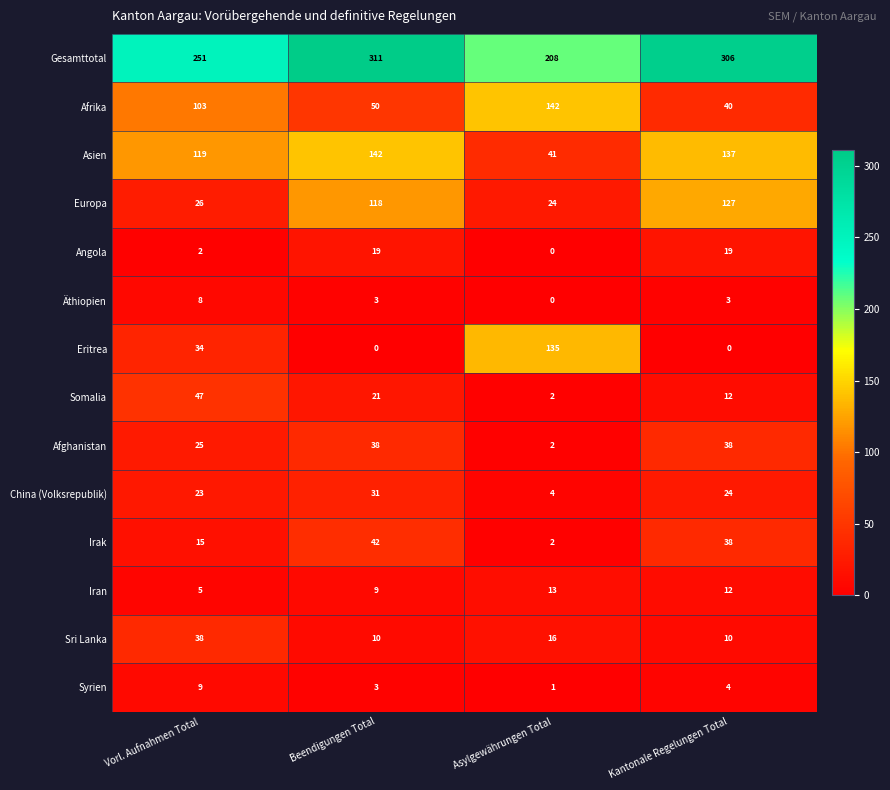

List the labels in order of Europa value, smallest first.

Asylgewährungen Total, Vorl. Aufnahmen Total, Beendigungen Total, Kantonale Regelungen Total